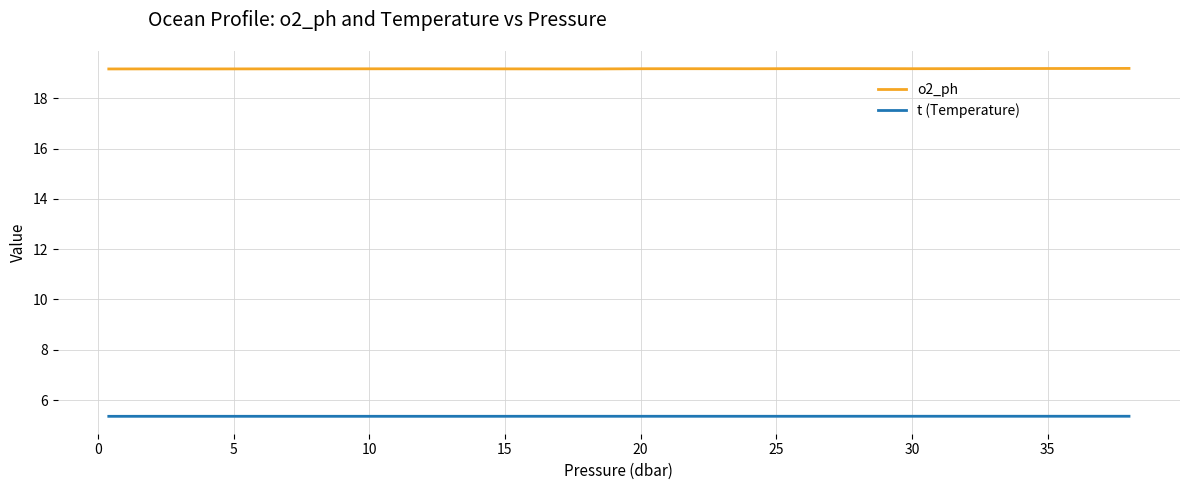

True or false: t (Temperature) and o2_ph intersect in this chart.

False